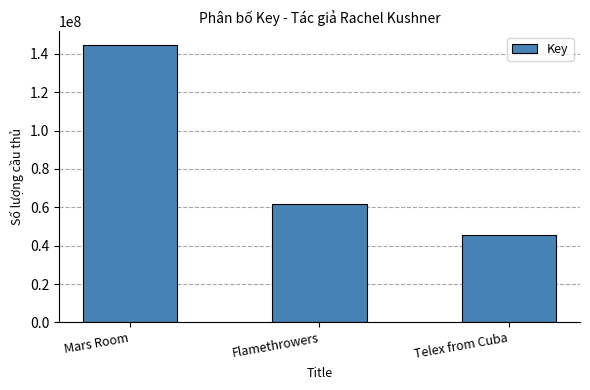

What is the minimum value shown in the chart?

45510411